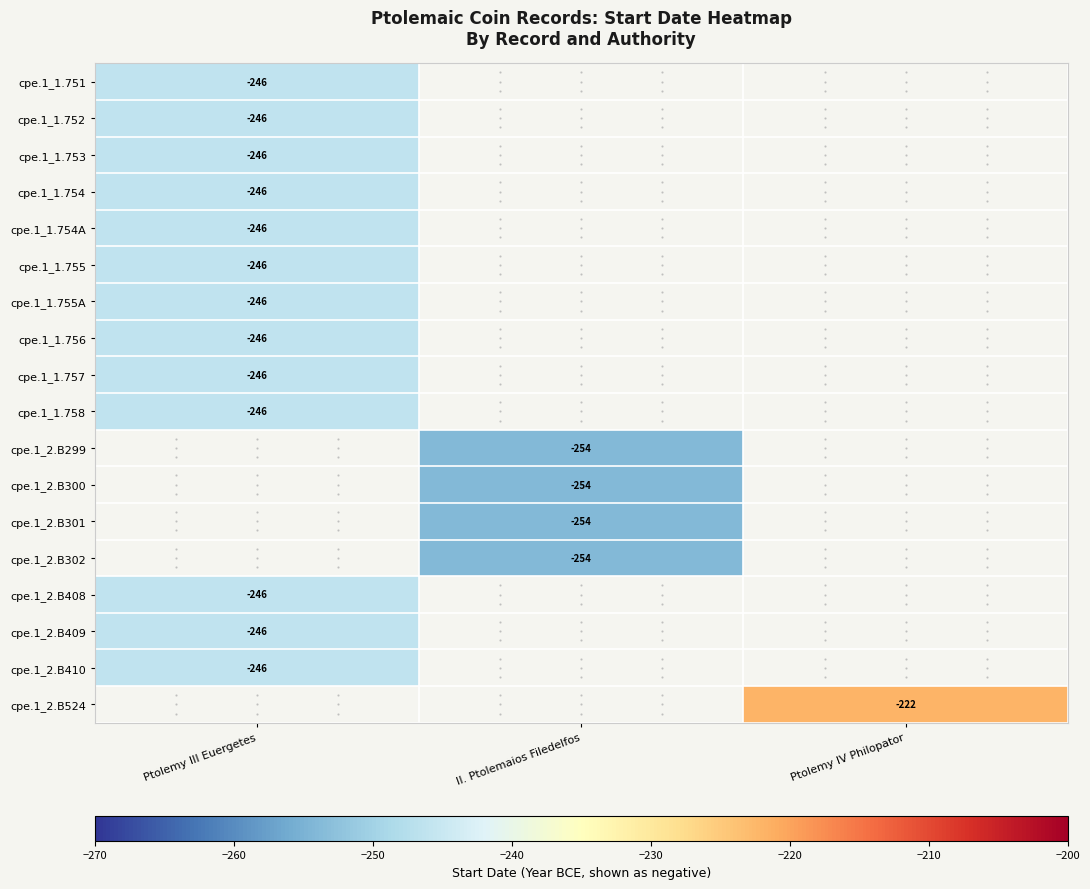

True or false: cpe.1_1.753 has a value of -246 at Ptolemy III Euergetes.

True